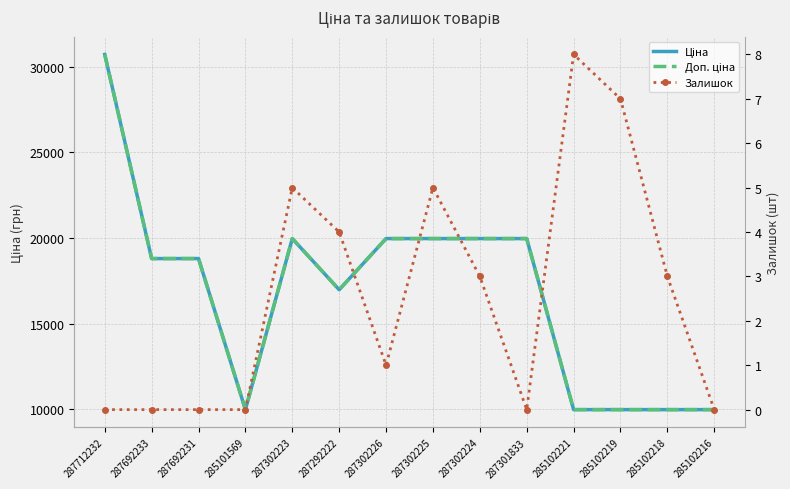

What is the label of the 7th point from the right?

287302225